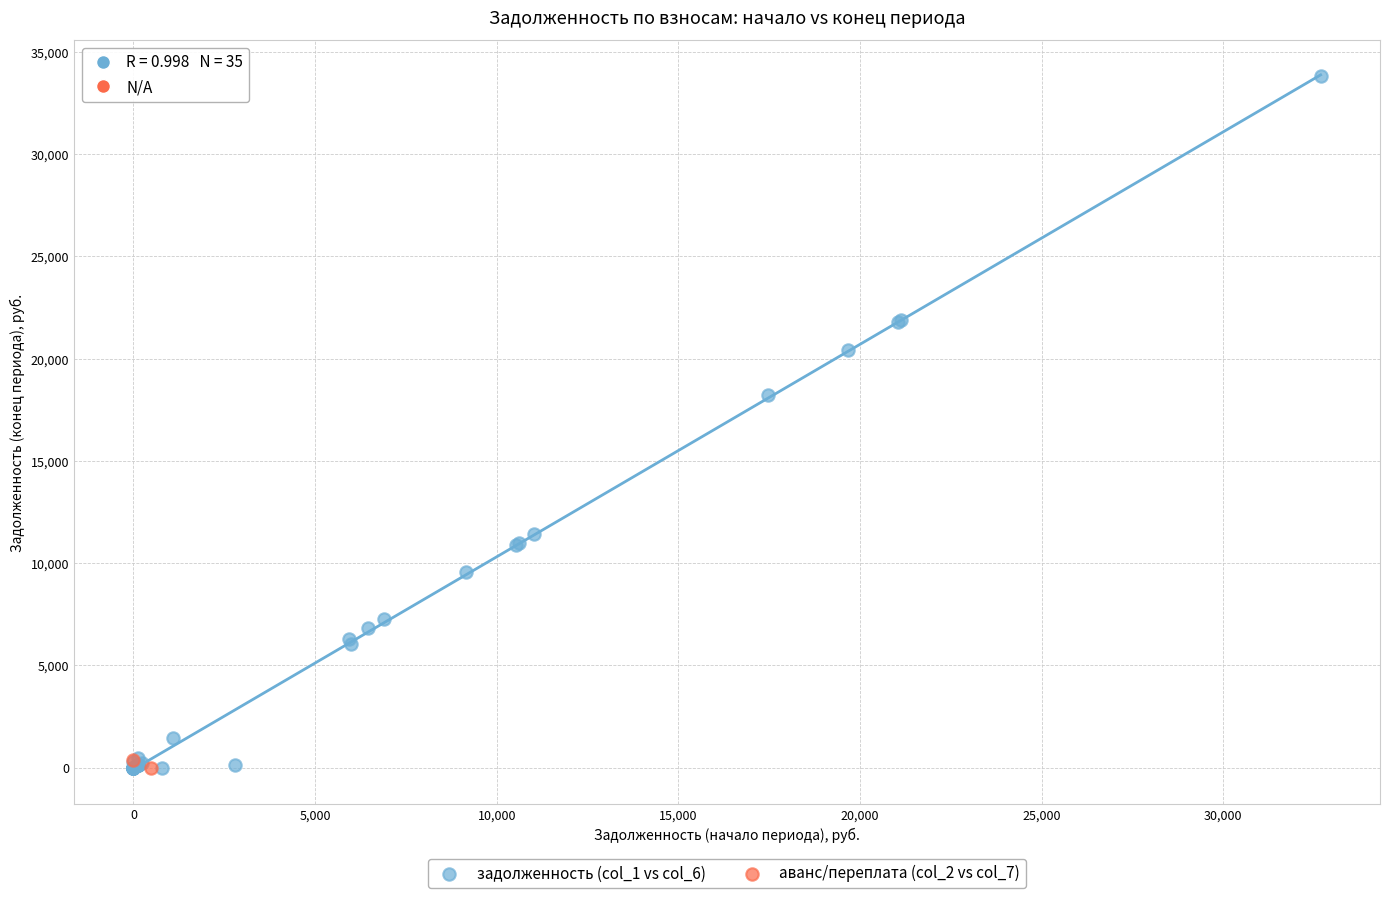

Which series contains the highest Y value?

задолженность (col_1 vs col_6)